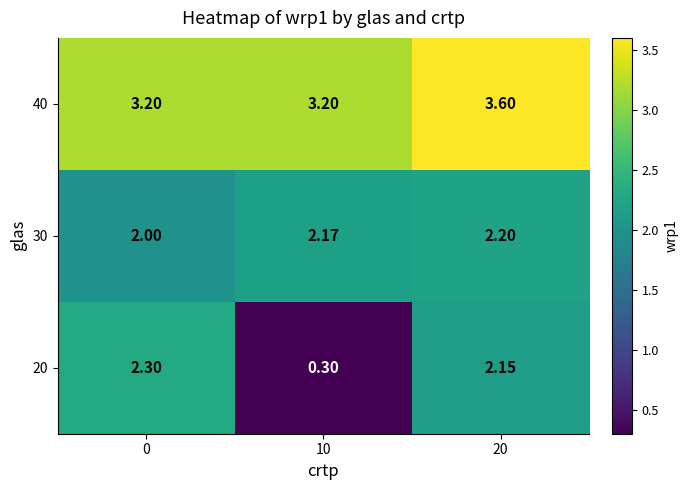

Between 0 and 10, which series saw the biggest shift?

20